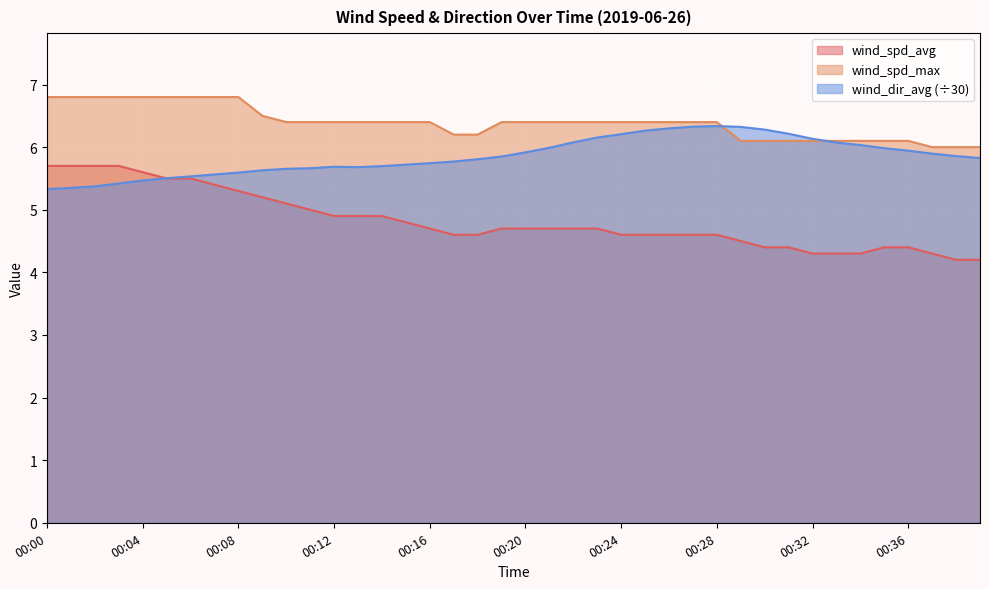

What is the maximum value shown in the chart?

6.8